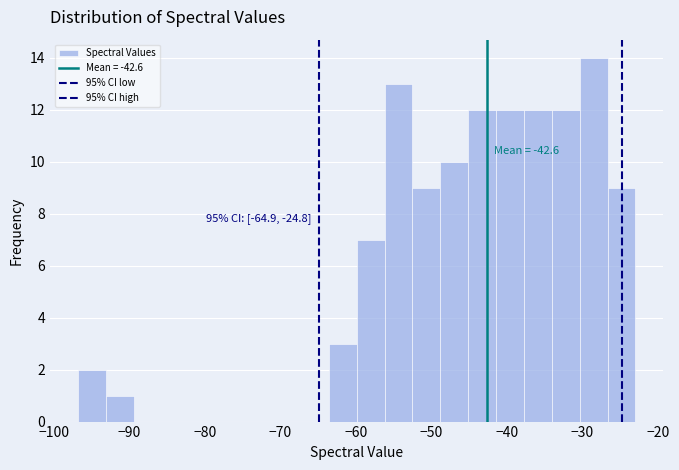

Read against the x-axis, roughly where is the centre of the tallest bar?

-28